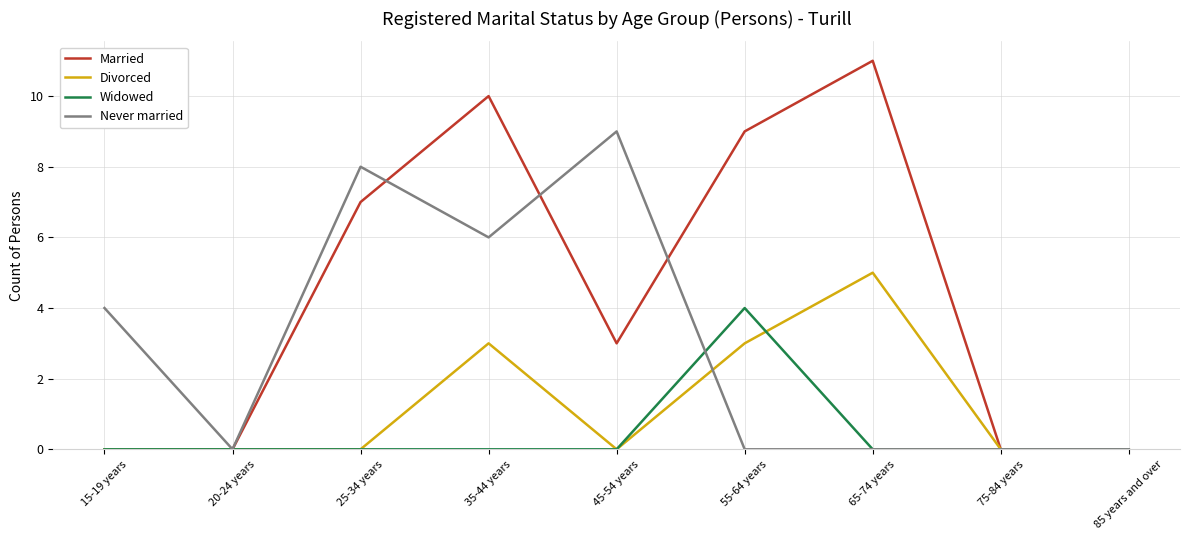

Count the number of categories in the chart.

9